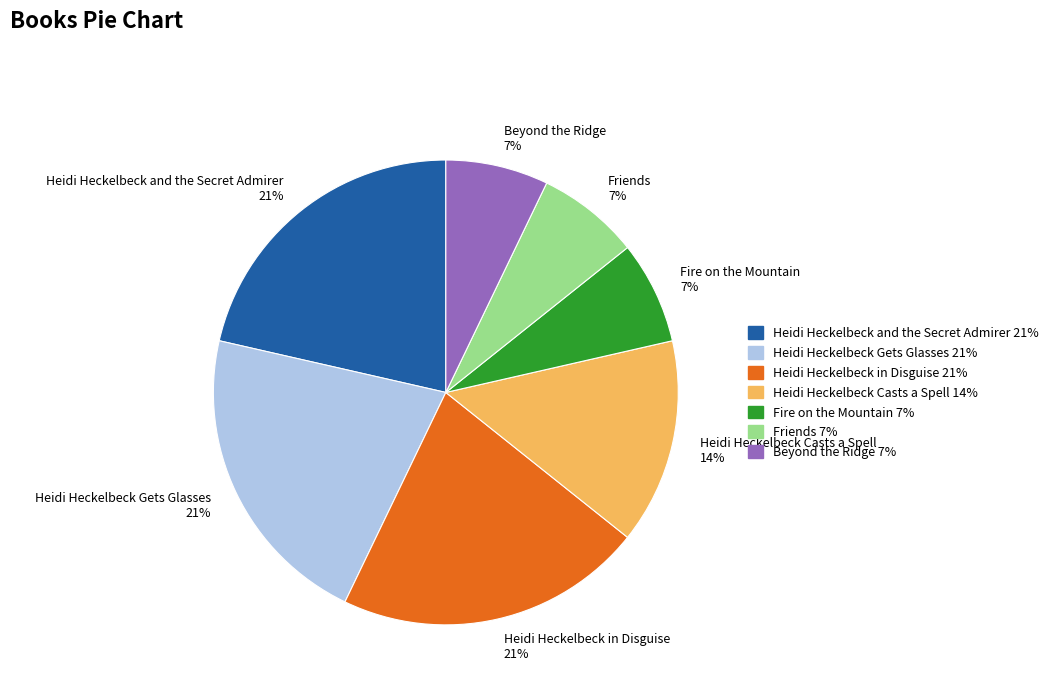

To the nearest percent, what is the combined percentage of Fire on the Mountain 7% and Heidi Heckelbeck and the Secret Admirer 21%?

29%